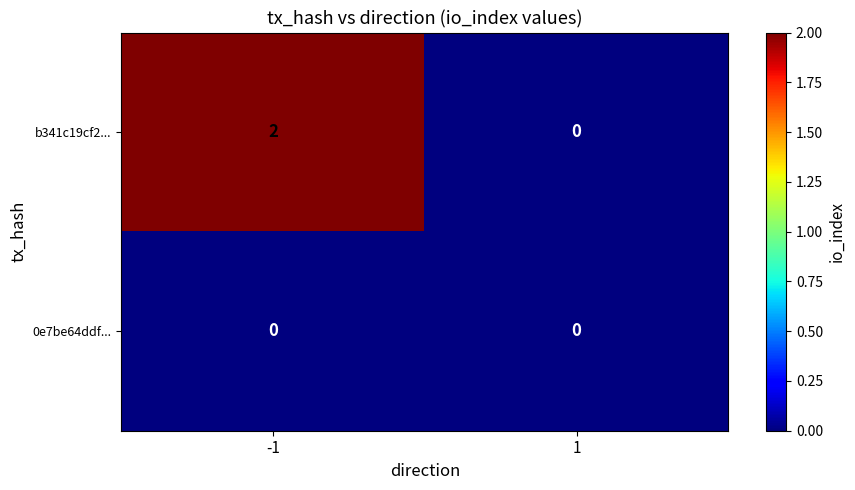

Between -1 and 1, which series saw the biggest shift?

b341c19cf2...